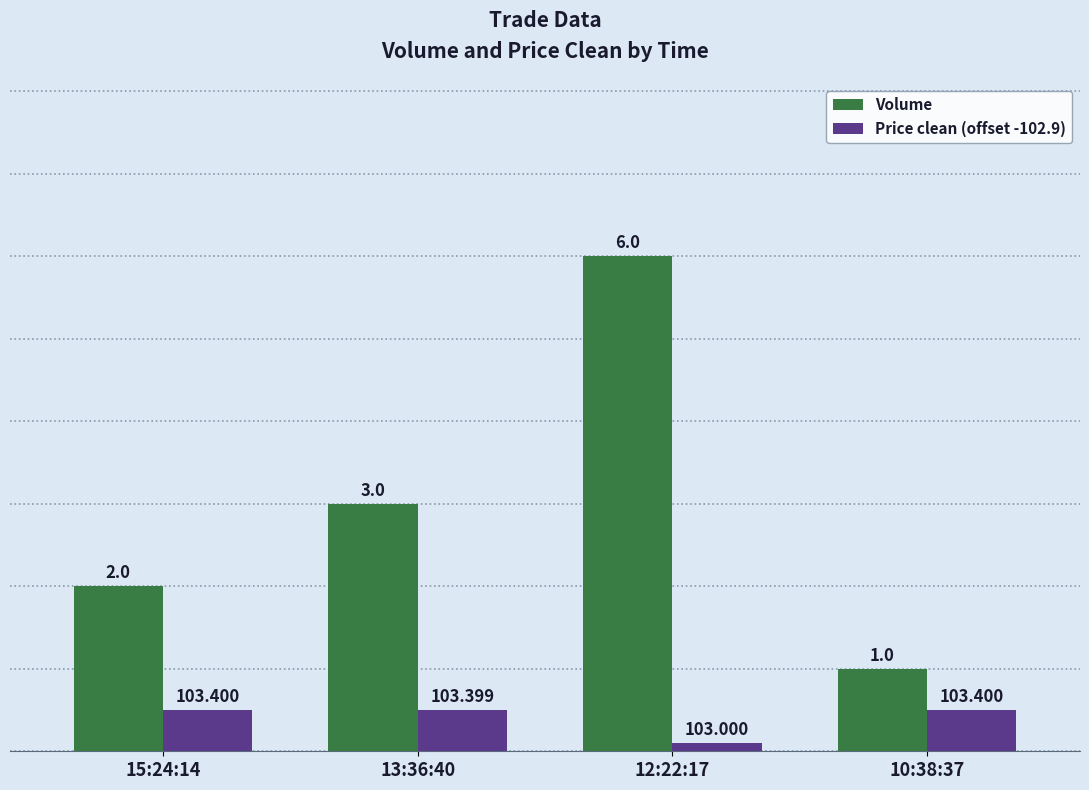

What is the smallest value displayed?

0.1